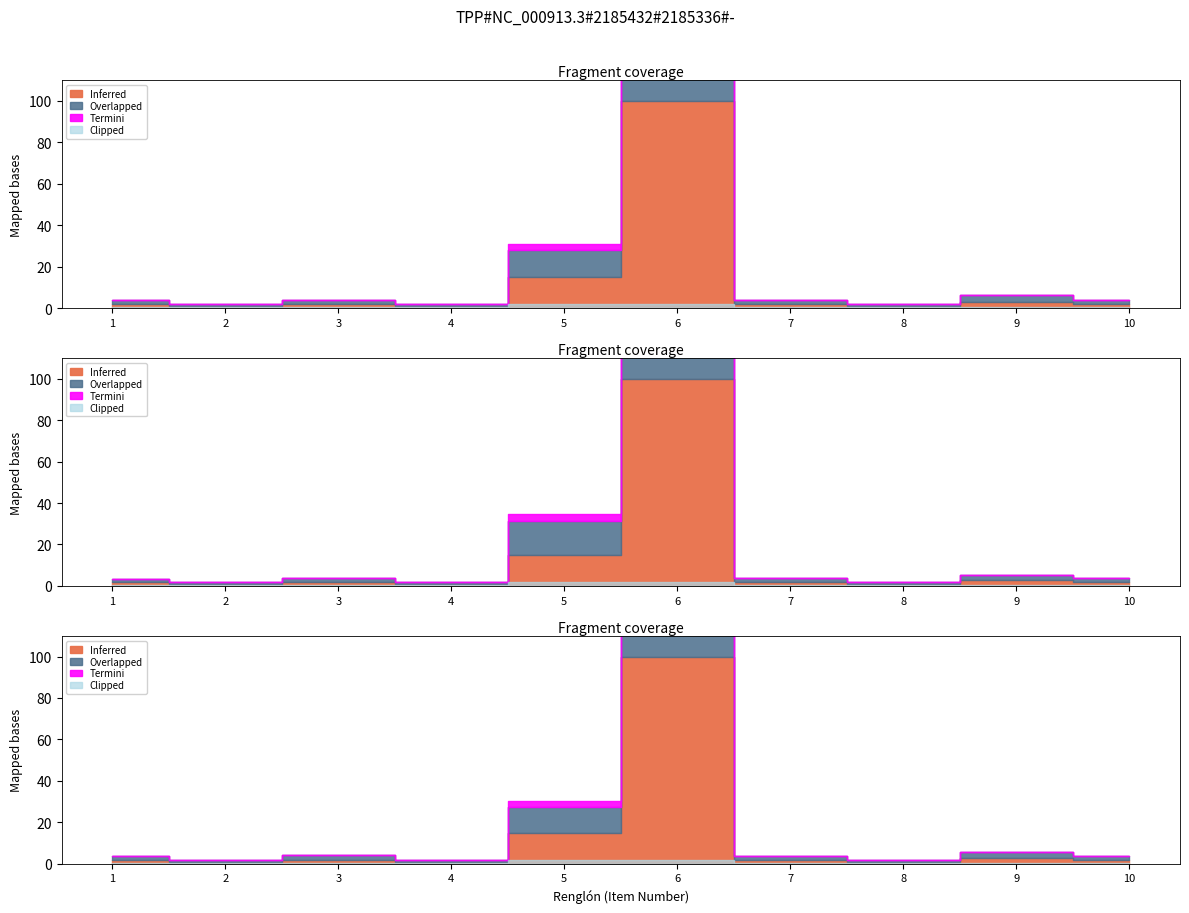

Where is the first local maximum?

3